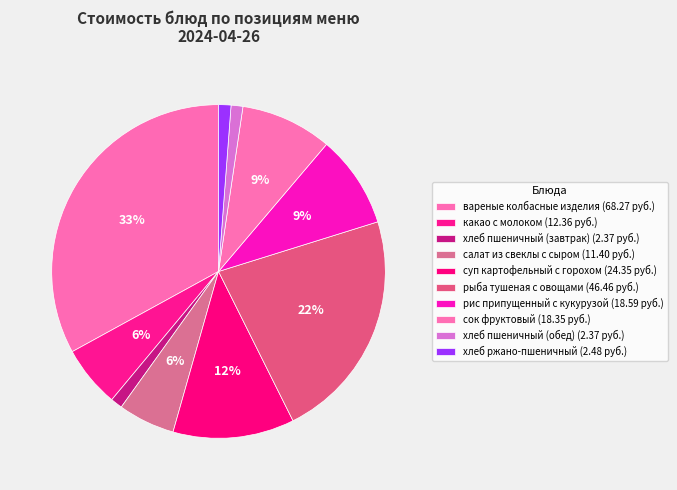

How many segments does this pie chart have?

10